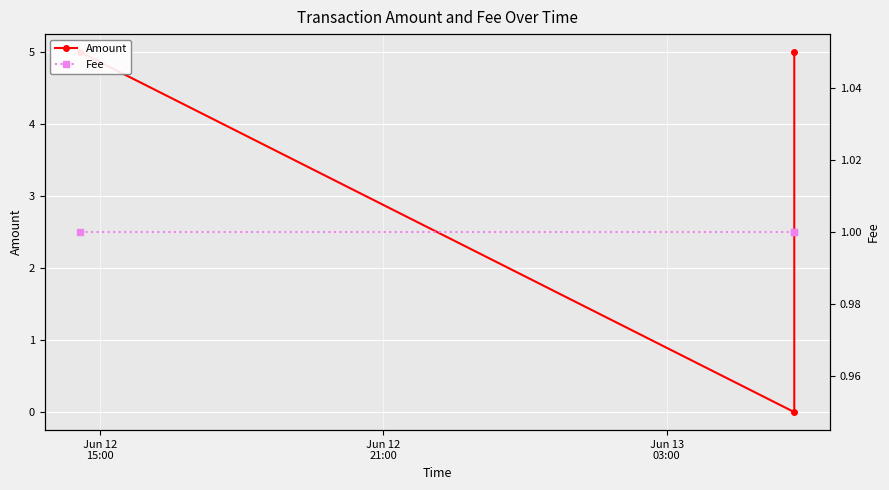

Rank the series by their average value, from lowest to highest.

Fee, Amount